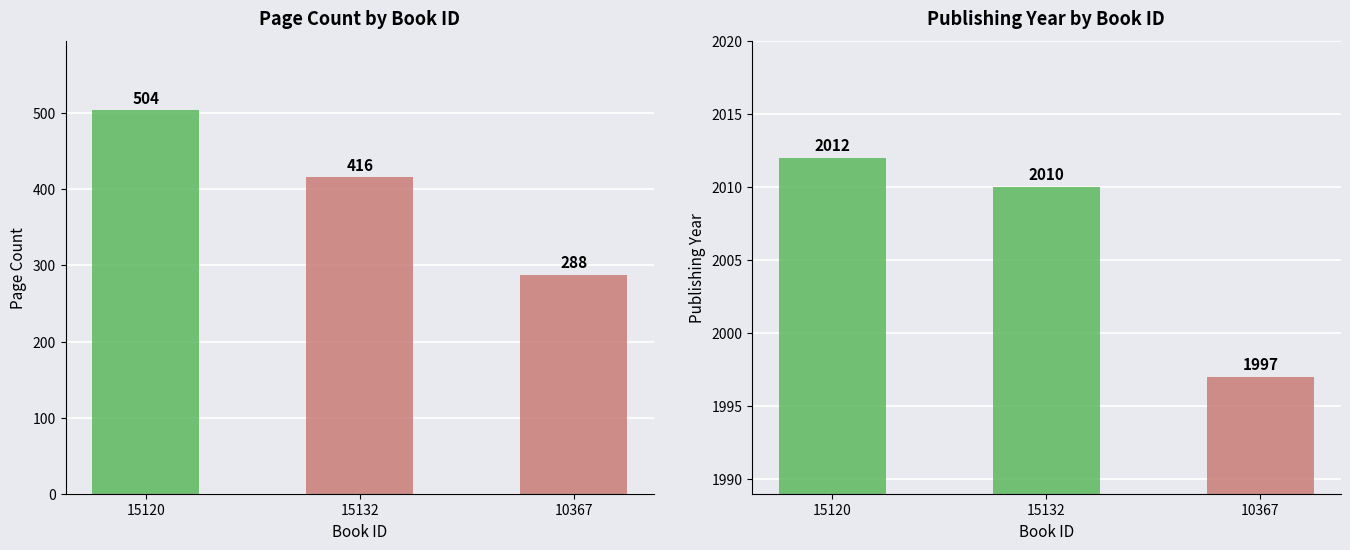

What is the total value across all series at 15120?

2516